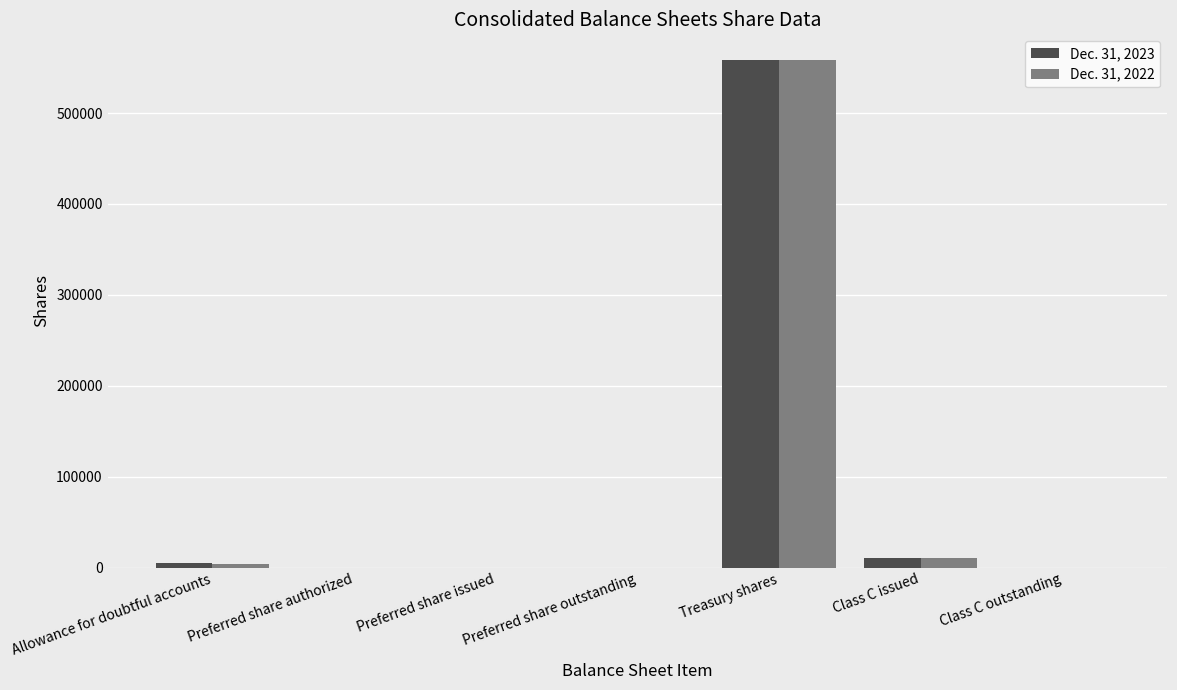

How many series are shown in this chart?

2